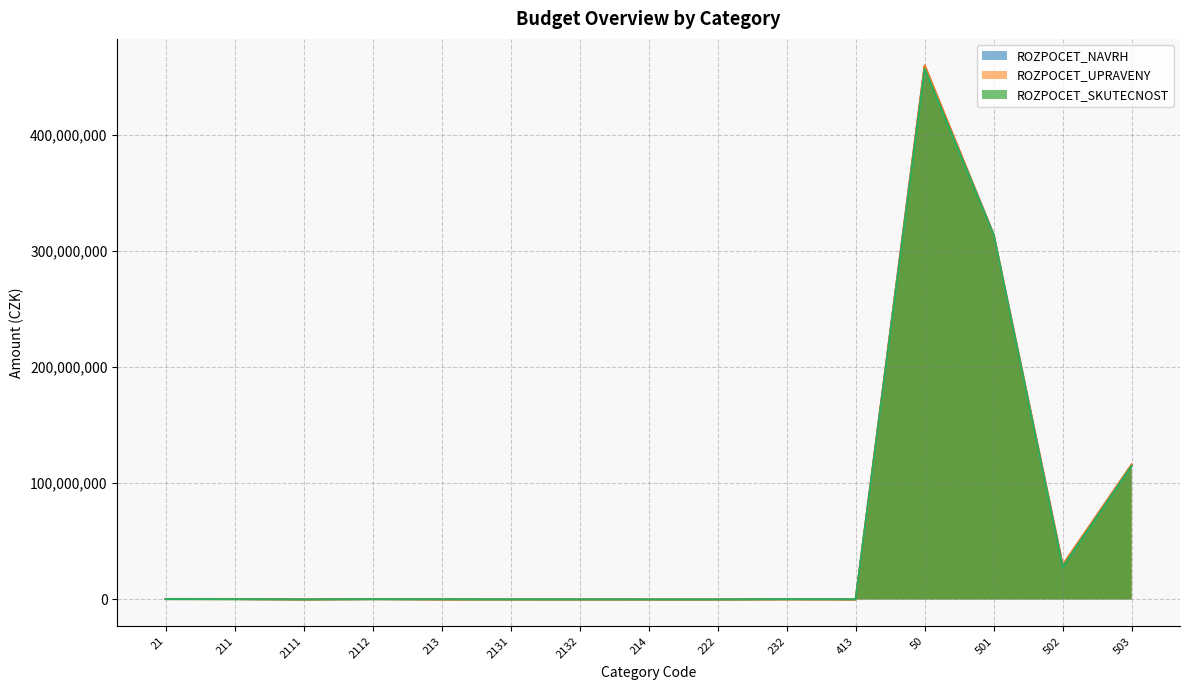

Which category has the highest value in the ROZPOCET_UPRAVENY series?

50